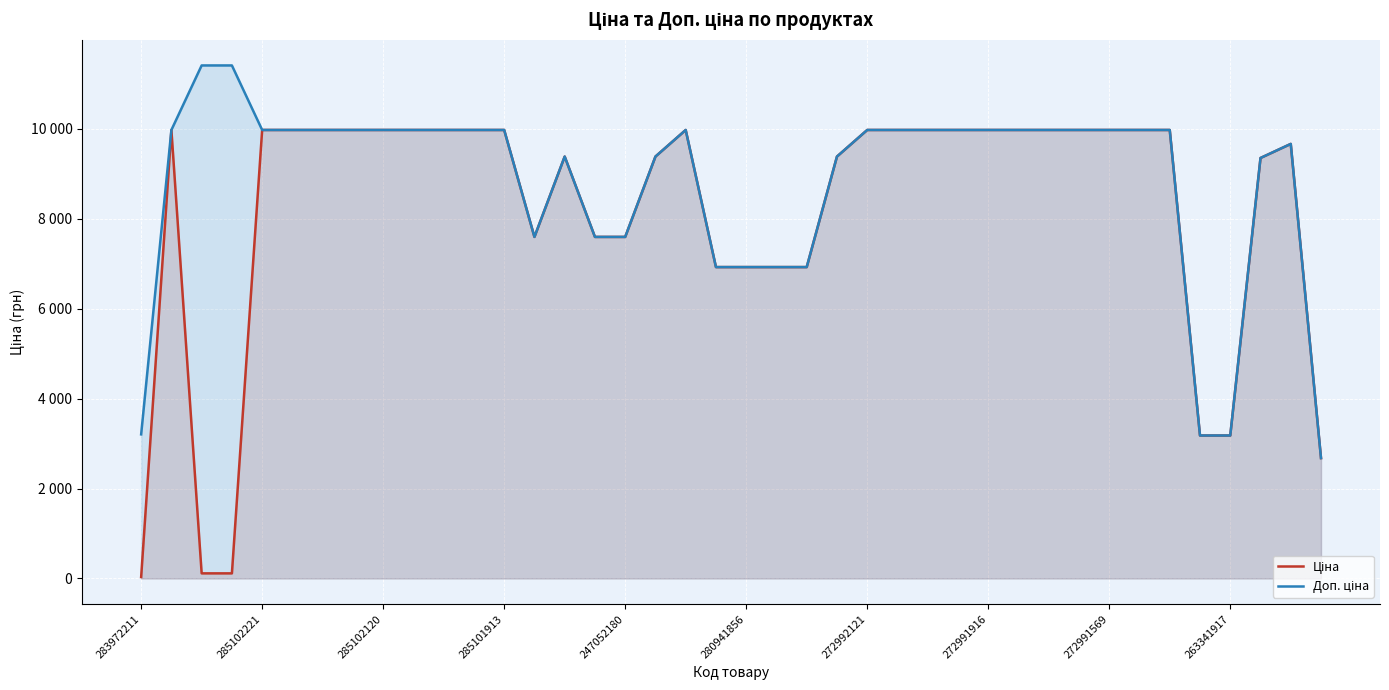

Reading left to right, what are all the values shown in this chart?

Ціна: 32.0	9975.0	114.1	114.1	9975.0	9975.0	9975.0	9975.0	9975.0	9975.0	9975.0	9975.0	9975.0	7596.5	9384.0	7596.5	7596.5	9384.0	9975.0	6925.7	6925.7	6925.7	6925.7	9384.0	9975.0	9975.0	9975.0	9975.0	9975.0	9975.0	9975.0	9975.0	9975.0	9975.0	9975.0	3179.6	3179.6	9351.9	9665.0	2677.9
Доп. ціна: 3205.0	9975.0	11410.0	11410.0	9975.0	9975.0	9975.0	9975.0	9975.0	9975.0	9975.0	9975.0	9975.0	7596.5	9384.0	7596.5	7596.5	9384.0	9975.0	6925.7	6925.7	6925.7	6925.7	9384.0	9975.0	9975.0	9975.0	9975.0	9975.0	9975.0	9975.0	9975.0	9975.0	9975.0	9975.0	3180.0	3180.0	9351.9	9665.0	2678.0